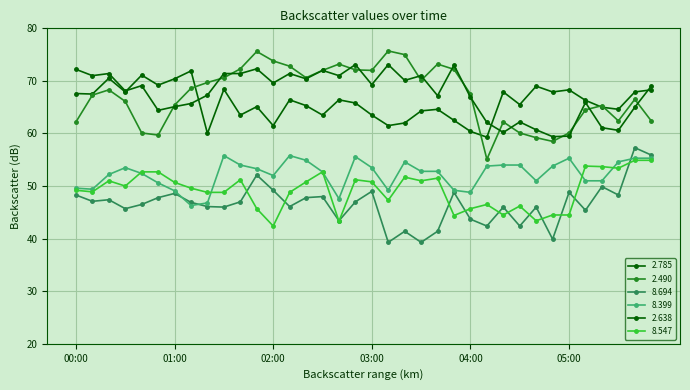

What is the label of the 30th point from the left?

2001/10/03 04:50